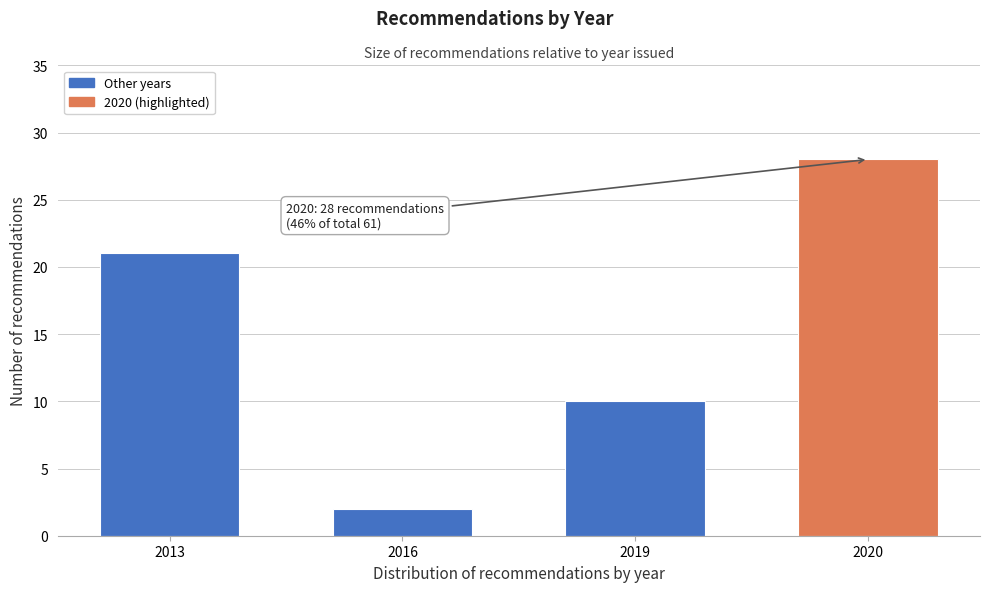

Reading left to right, extract all data points from this chart.

21	2	10	28